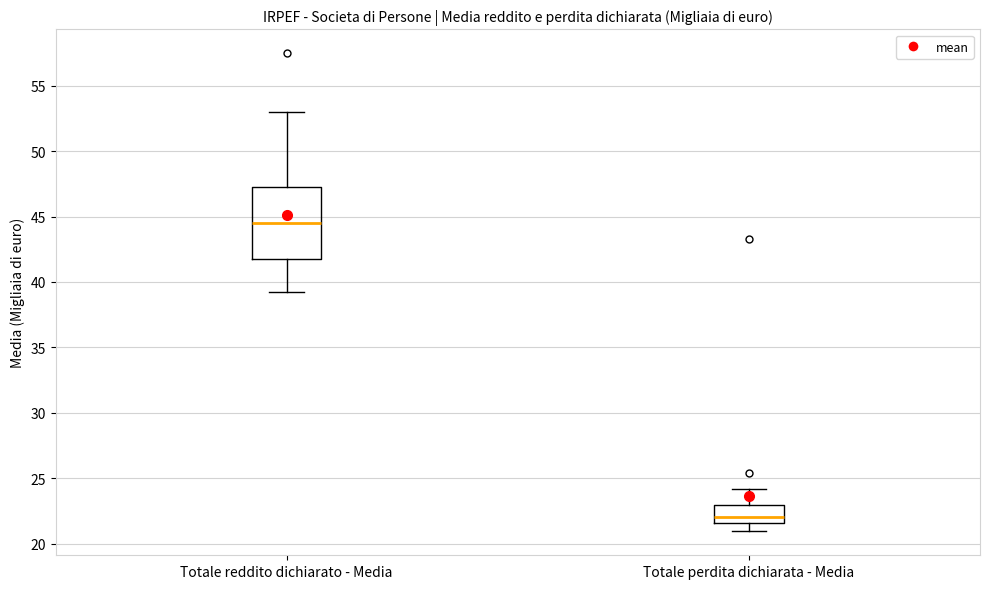

Reading left to right, read every box against the y-axis: the position of its median line, the range the box covers, and the ends of its whiskers. The values are not printed on the chart, so give them approximately, as read against the axis.

Totale reddito dichiarato - Media: median 44.5, box 42.0 to 47.0, whiskers 39.0 to 53.0
Totale perdita dichiarata - Media: median 22.0, box 21.5 to 23.0, whiskers 21.0 to 24.0